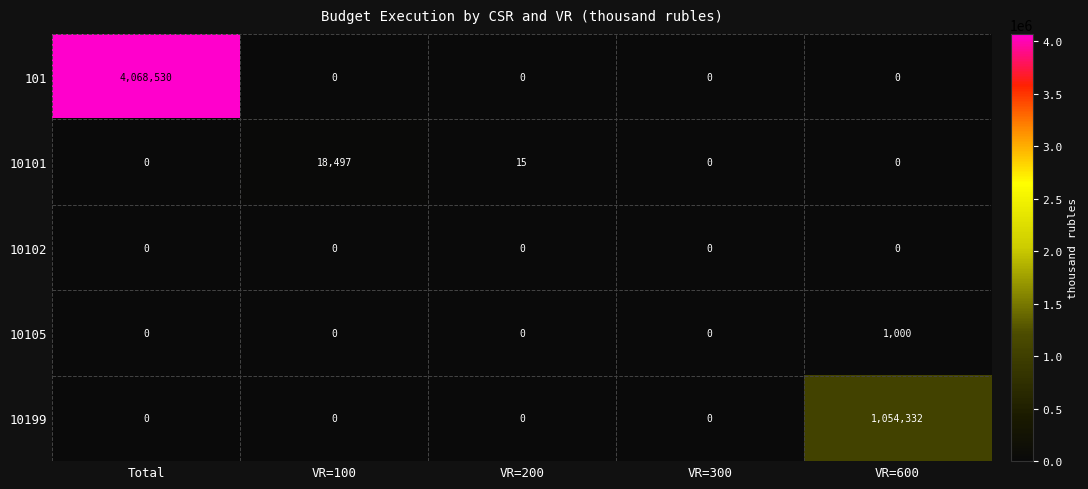

Which series has the largest range (max minus min)?

101